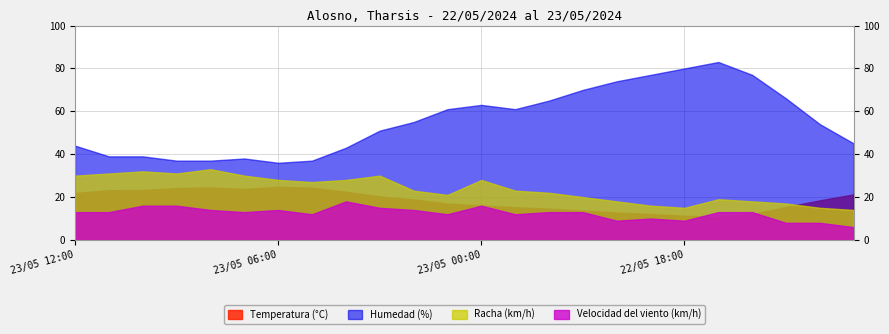

Which series has the largest total across all categories?

Humedad (%)